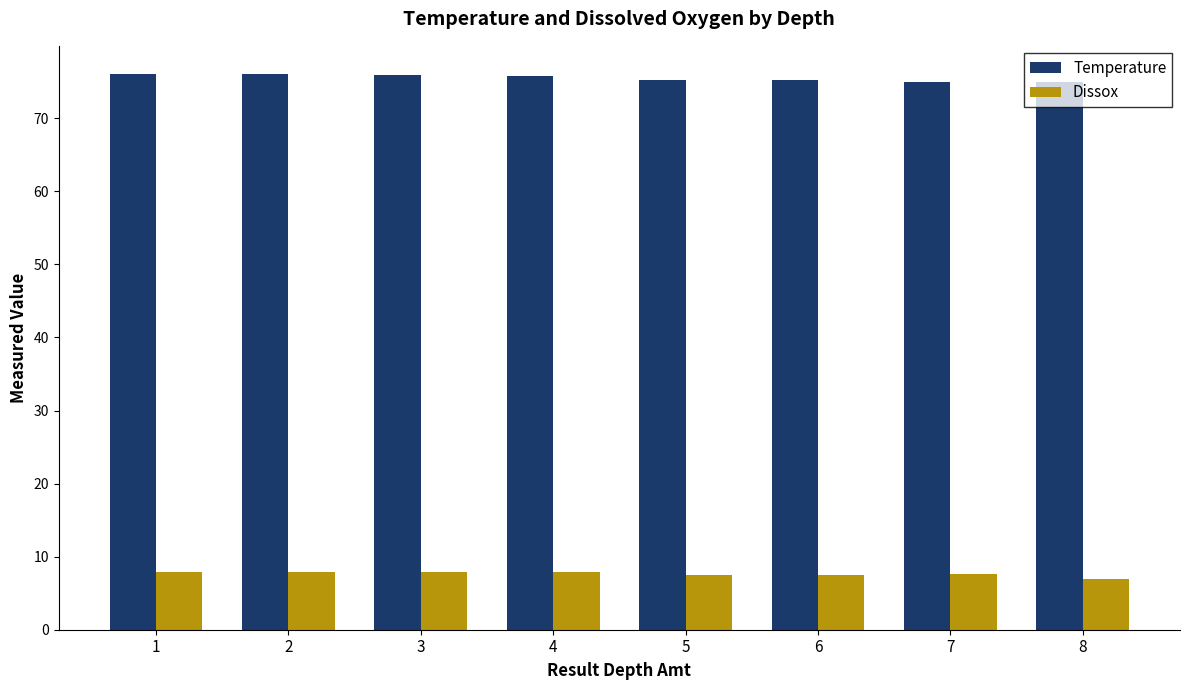

What is the average value of the Temperature series?

75.5